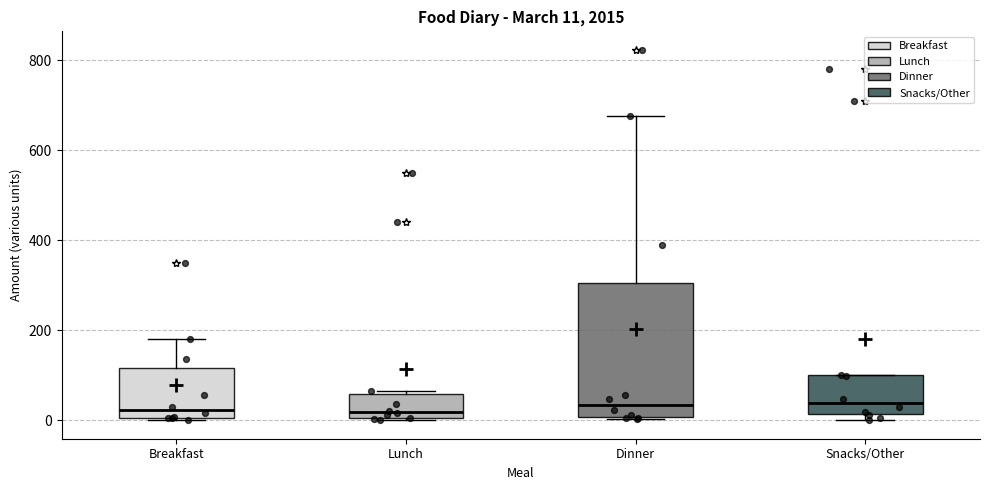

Comparing the boxes themselves (not the whiskers), which one is the tallest?

Dinner